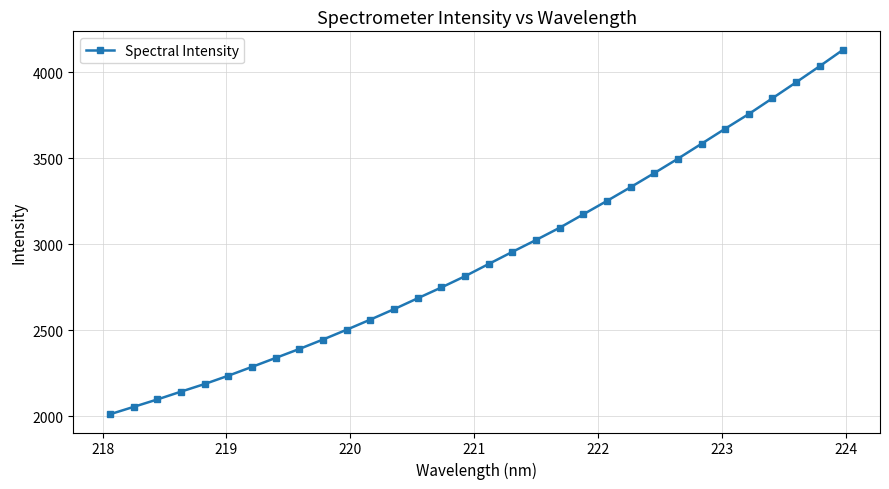

What is the greatest value displayed?

4131.2